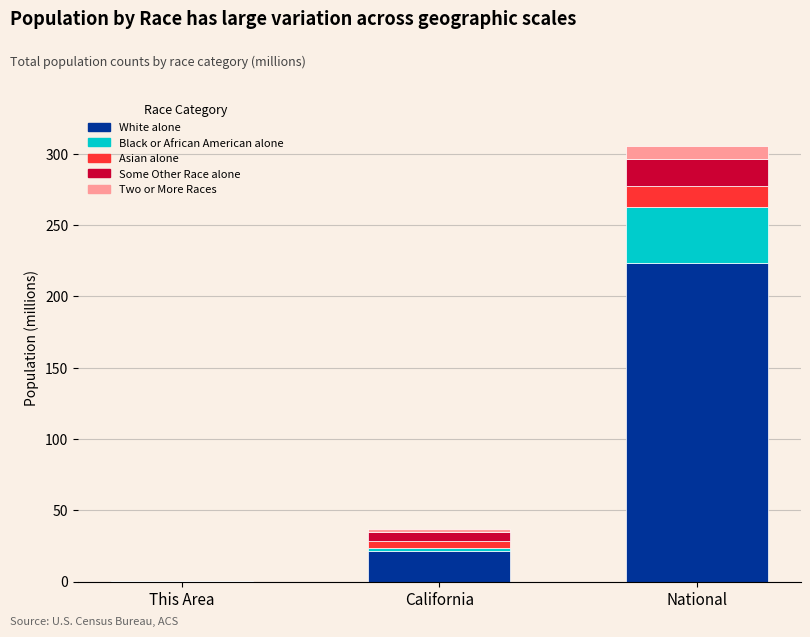

At which category is the sum across all series the highest?

National